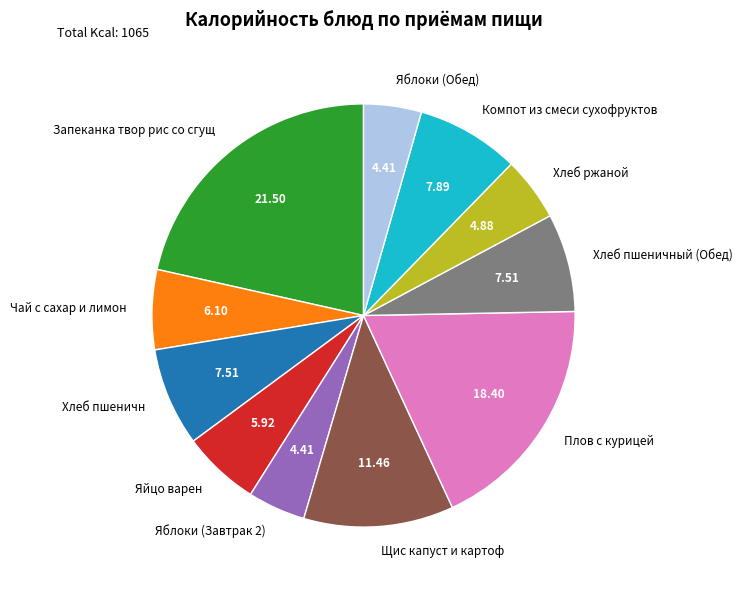

Between Компот из смеси сухофруктов and Плов с курицей, which is larger?

Плов с курицей